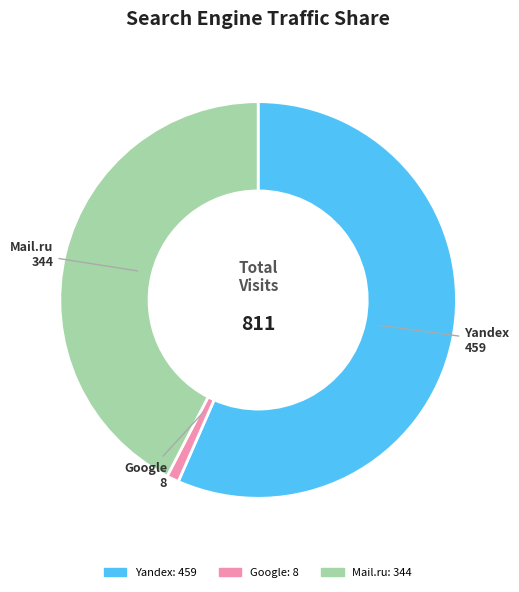

Rank the categories by value from lowest to highest.

Google, Mail.ru, Yandex